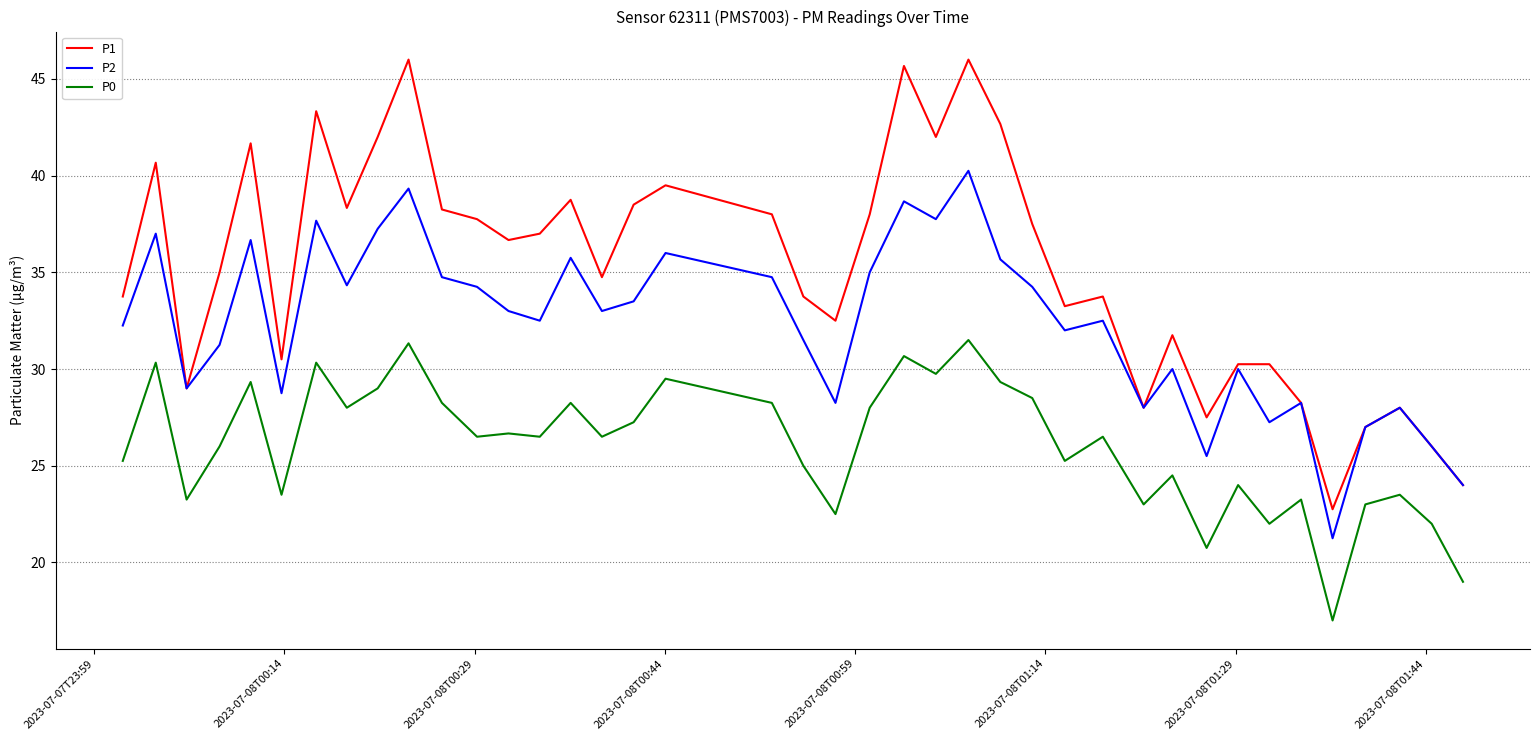

What are all the series names shown in the legend?

P1, P2, P0